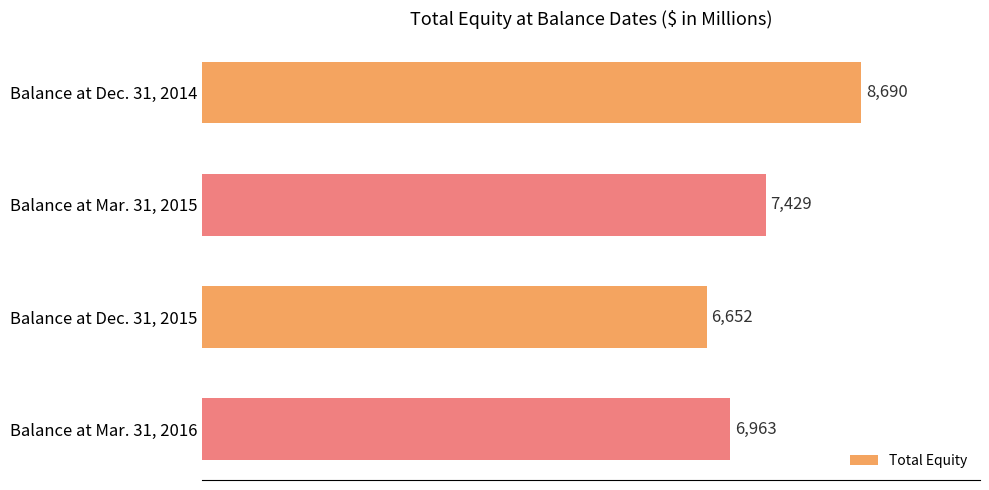

Reading top to bottom, what are all the values shown in this chart?

8690	7429	6652	6963